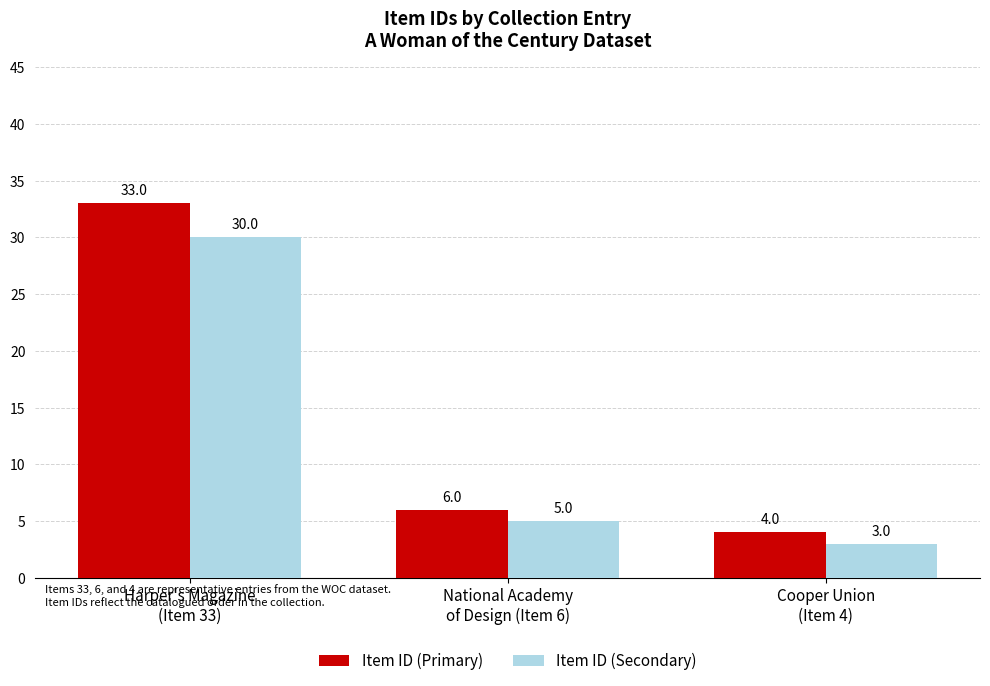

Which series has the largest range (max minus min)?

Item ID (Primary)